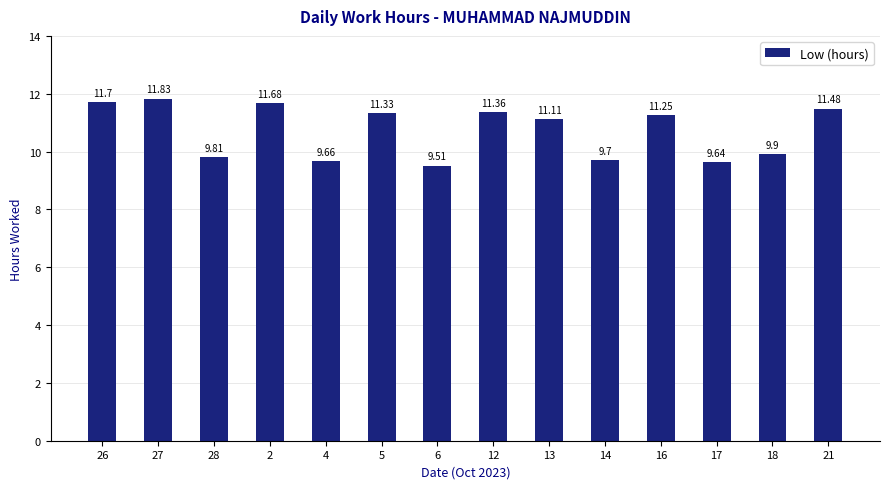

The chart shows a value of 9.7 at 4. True or false?

True